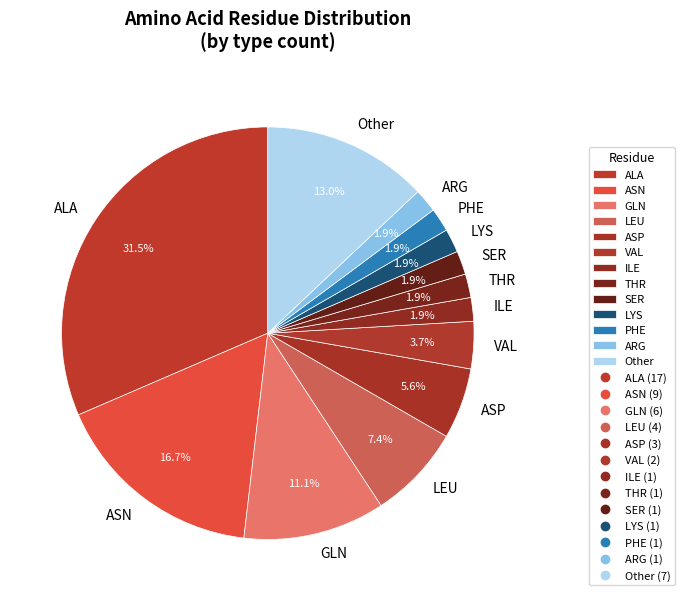

Is it true that ALA is 43% of the pie?

False